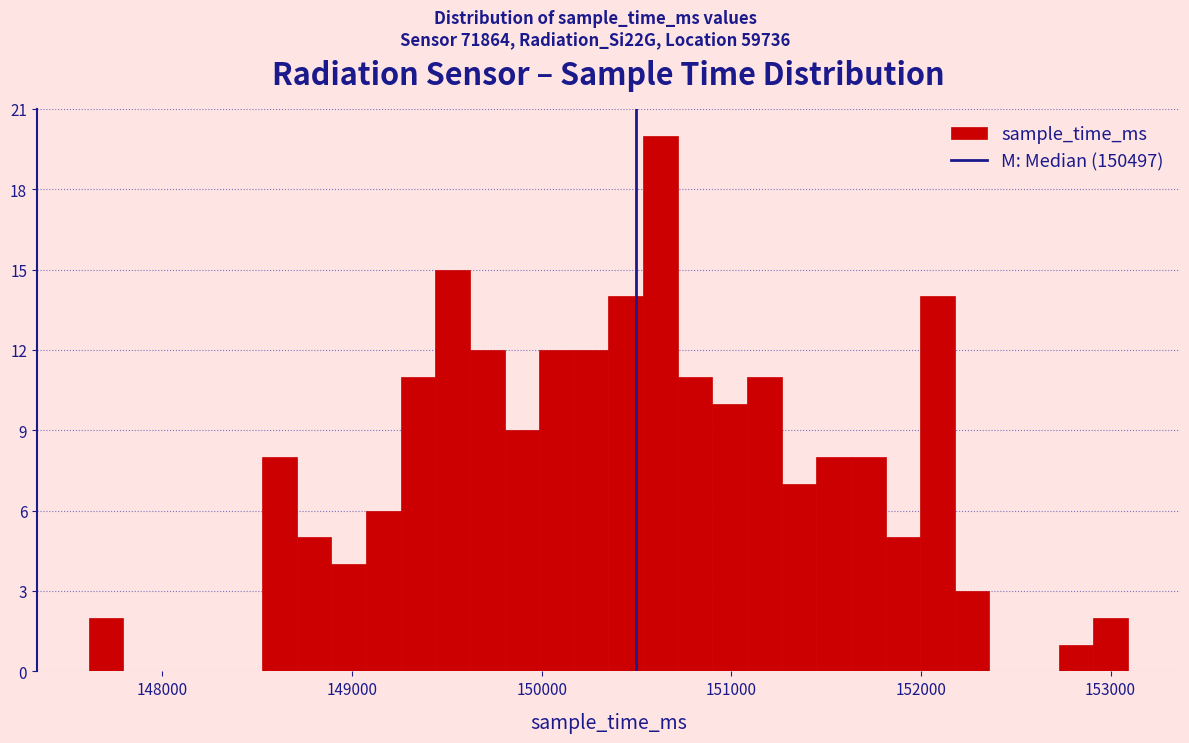

Read against the x-axis, roughly where is the centre of the tallest bar?

150600